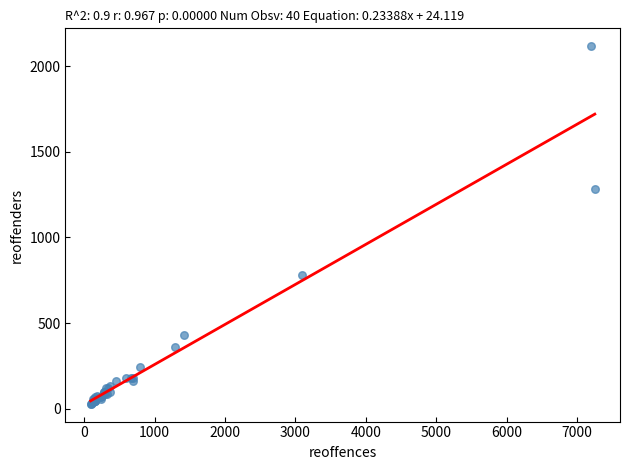

What Y value in the scatter plot is closest to 1072?

1280